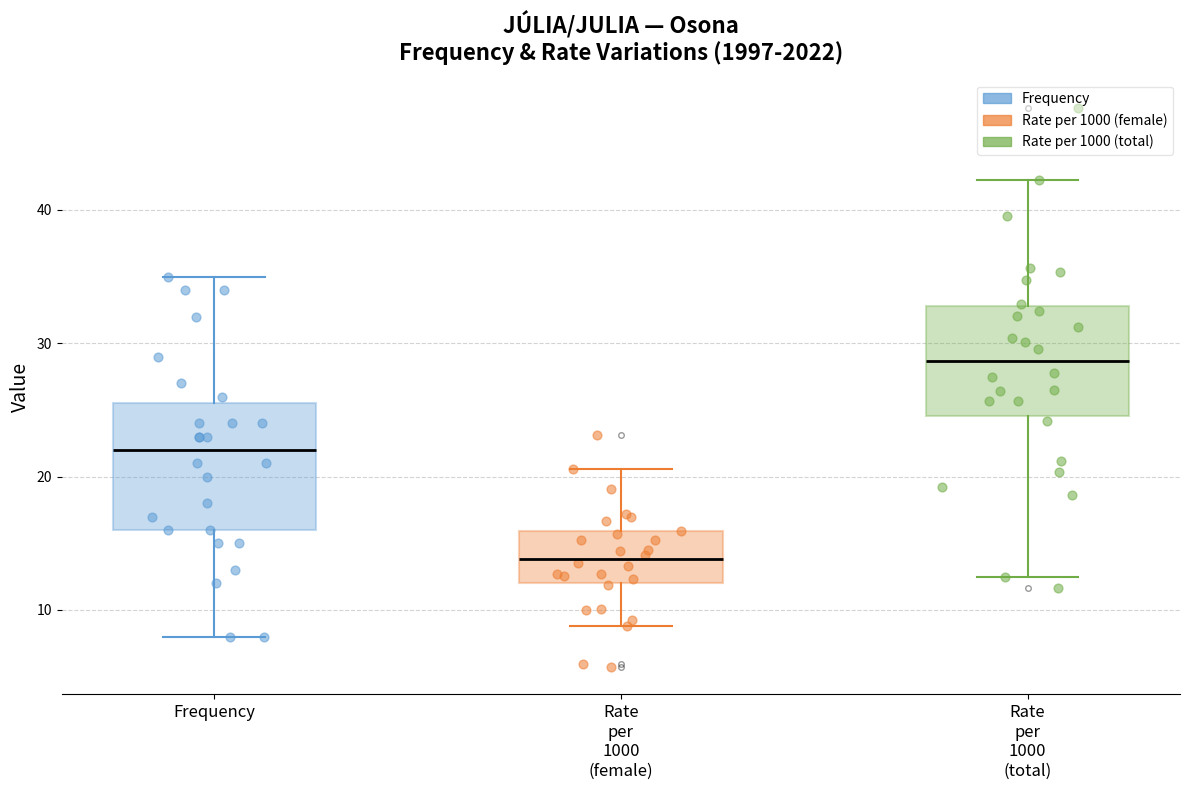

Where does the lower whisker of the box for Rate per 1000 (total) end on the y-axis? The values are not printed on the chart, so give them approximately, as read against the axis.

12